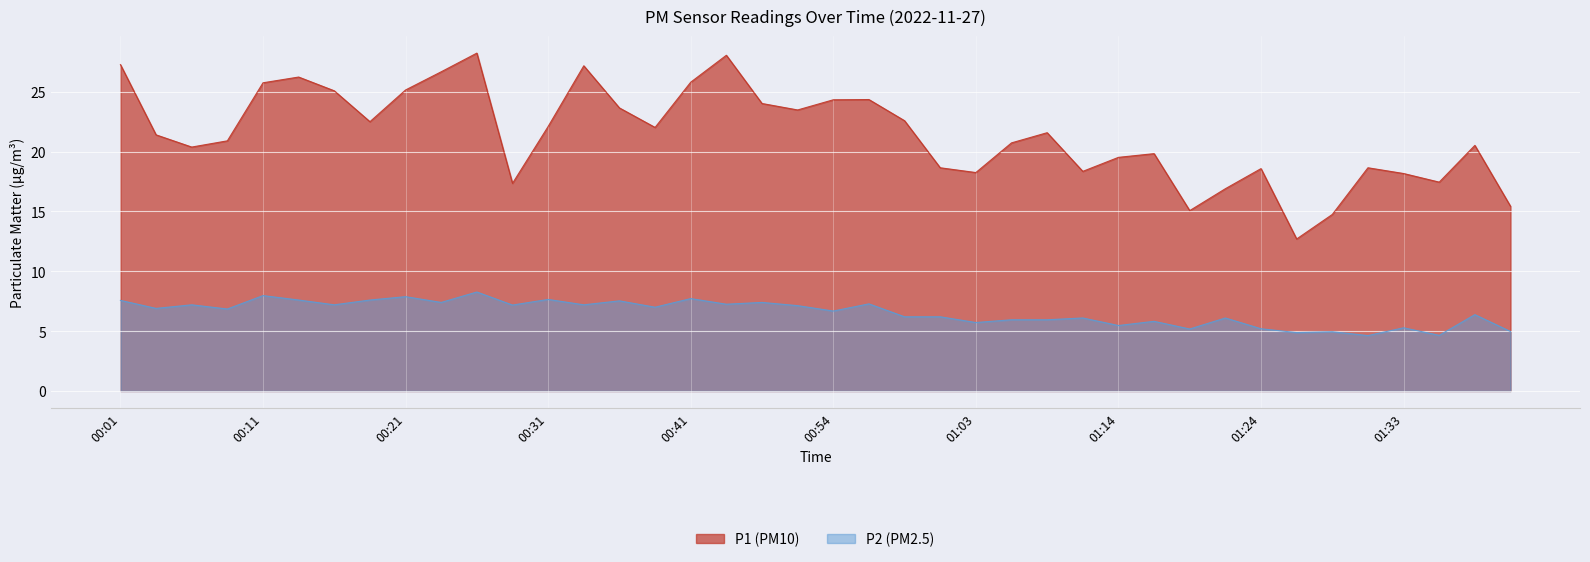

Reading left to right, extract all data points from this chart.

P1: 27.3	21.4	20.4	20.9	25.8	26.2	25.1	22.5	25.1	26.7	28.2	17.4	22.1	27.2	23.6	22.0	25.8	28.1	24.0	23.5	24.3	24.4	22.6	18.6	18.2	20.7	21.6	18.4	19.5	19.8	15.1	16.9	18.6	12.7	14.8	18.6	18.2	17.4	20.5	15.4
P2: 7.6	6.9	7.2	6.8	8.0	7.6	7.2	7.6	7.9	7.4	8.3	7.2	7.7	7.2	7.5	7.0	7.7	7.2	7.4	7.1	6.7	7.3	6.2	6.2	5.7	6.0	6.0	6.1	5.5	5.8	5.2	6.1	5.2	4.9	5.0	4.6	5.3	4.7	6.4	5.0